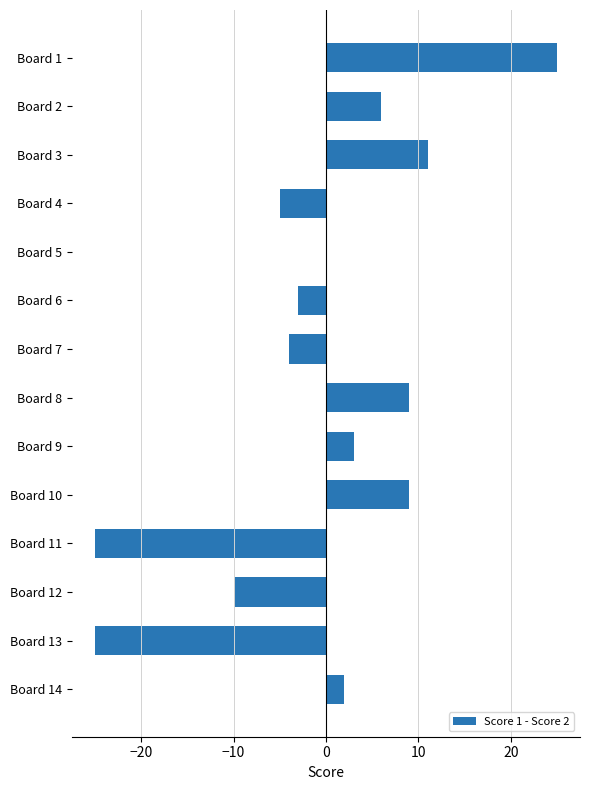

What is the change in value from Board 2 to Board 13?

-31